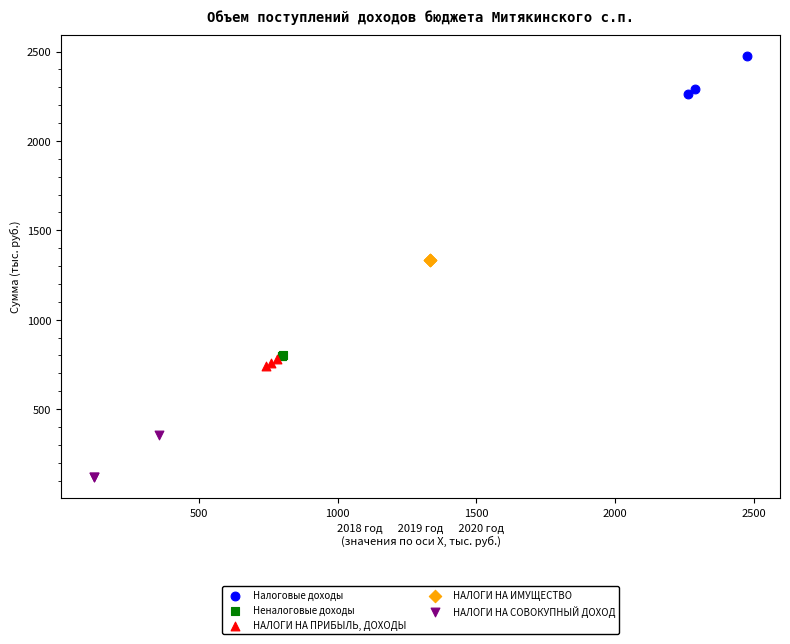

Which series reaches the minimum Y coordinate?

НАЛОГИ НА СОВОКУПНЫЙ ДОХОД